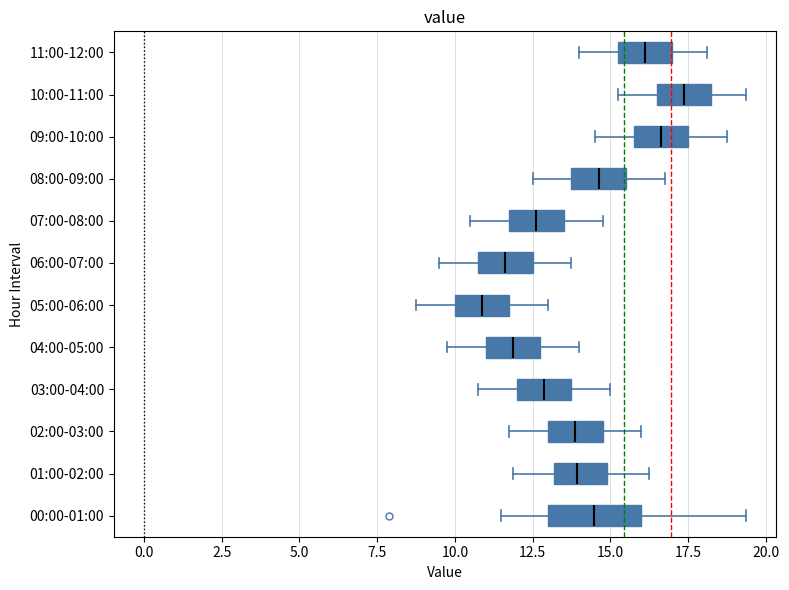

Where does the median line of the box for 06:00-07:00 sit on the x-axis? The values are not printed on the chart, so give them approximately, as read against the axis.

11.5